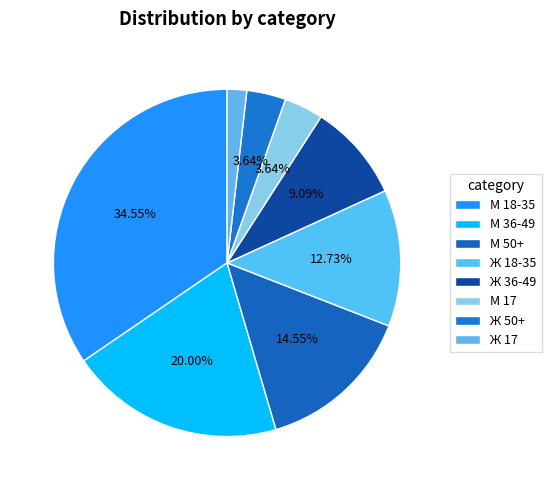

Is it true that М 17 is 4% of the pie?

True